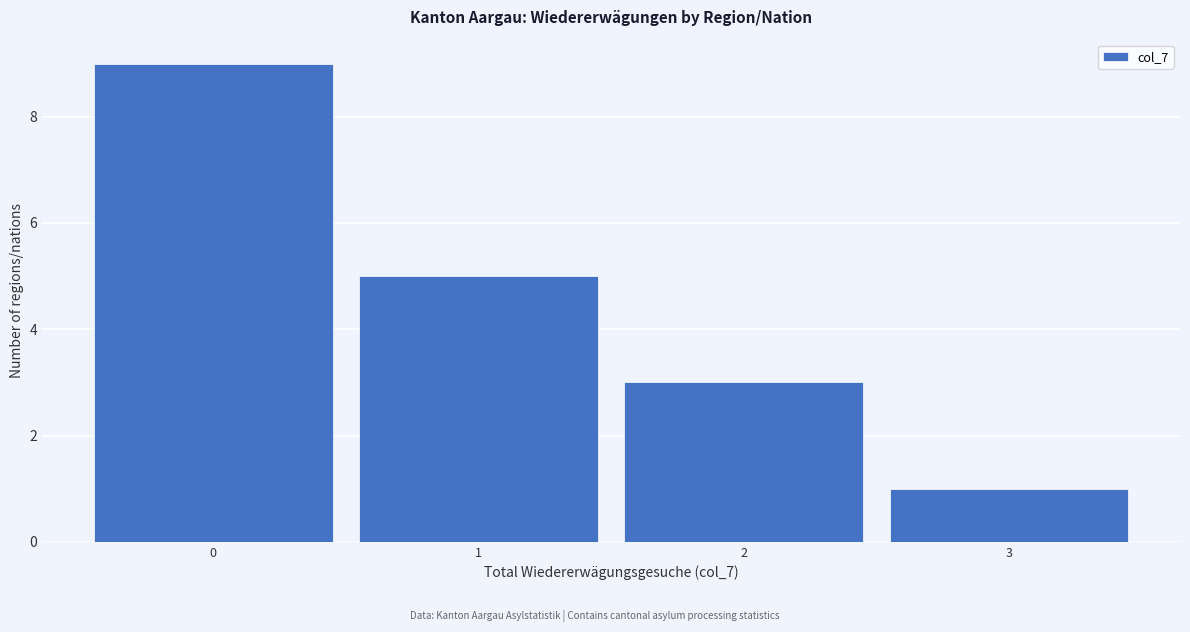

Which range on the x-axis has the tallest bar?

-0.5 to 0.5